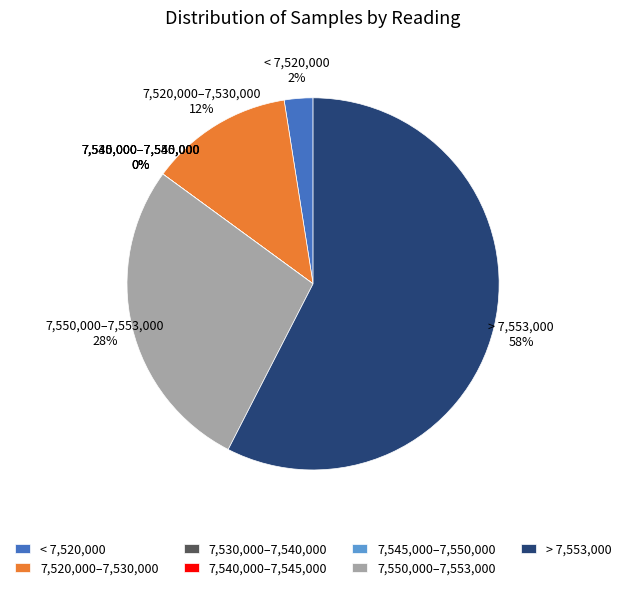

True or false: 7554074 accounts for 10% of the total.

False